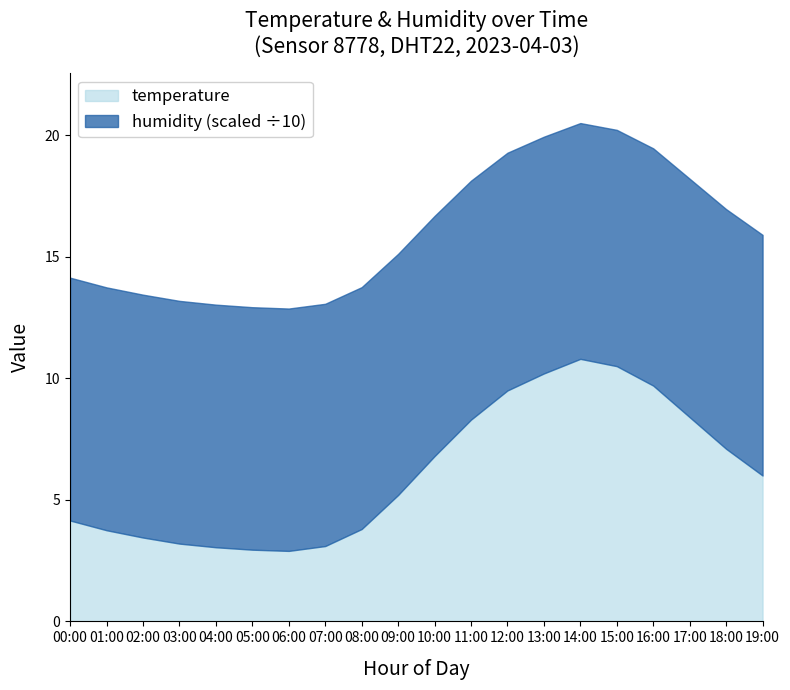

Where is the first local maximum for temperature?

14:00